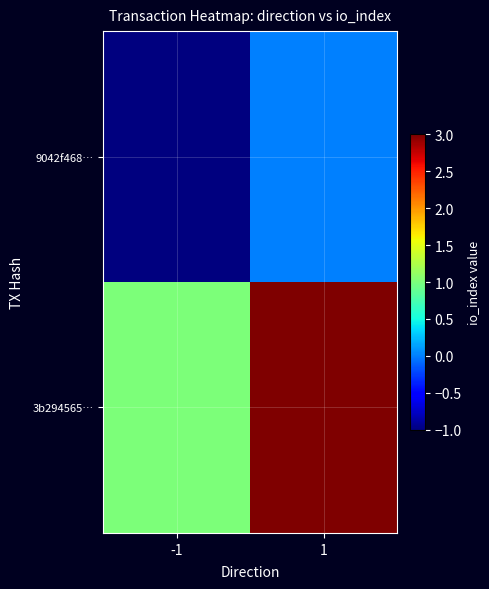

Rank the series by their average value, from highest to lowest.

3b294565…, 9042f468…